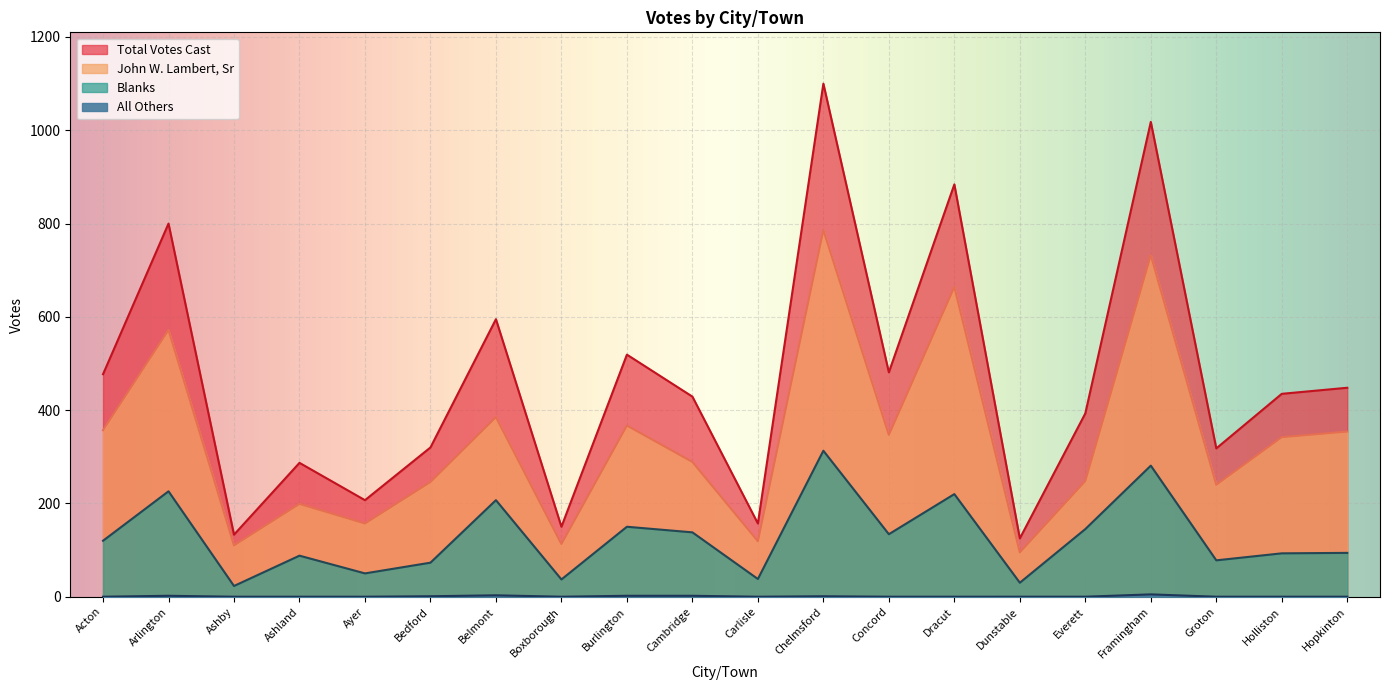

Rank the series by their maximum value, from highest to lowest.

Total Votes Cast, John W. Lambert, Sr, Blanks, All Others